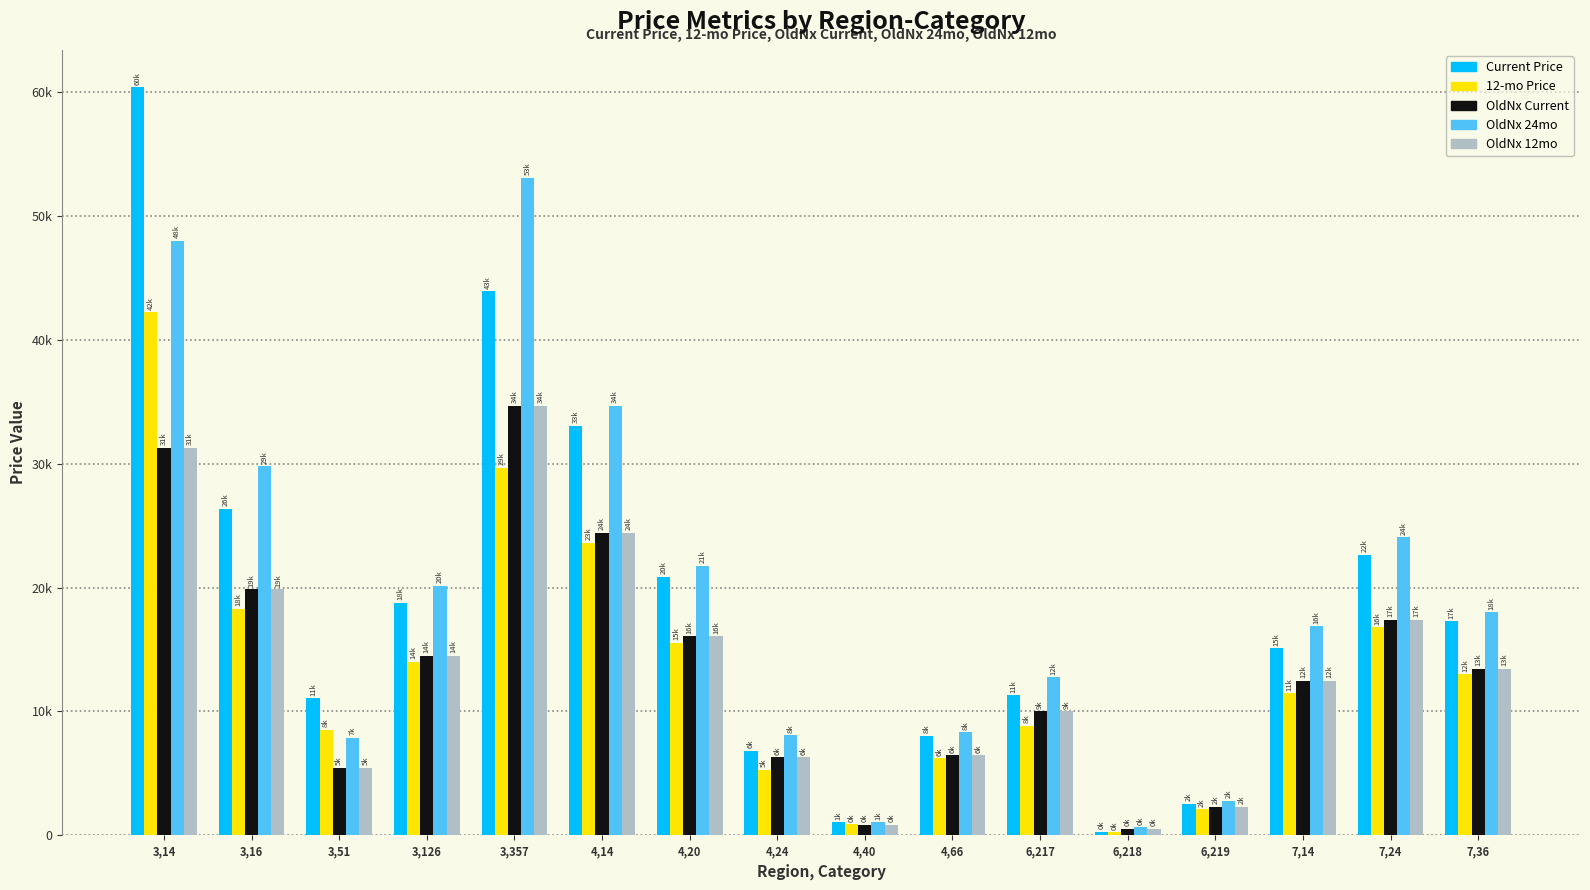

Which series has the largest total across all categories?

OldNx 24mo